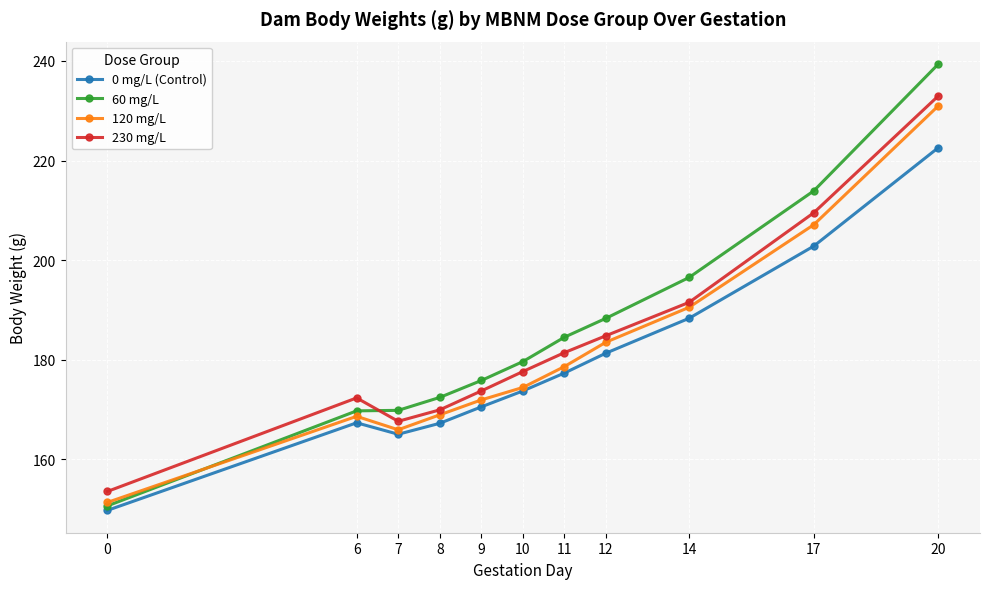

True or false: 0 mg/L (Control) and 230 mg/L cross at least once.

False